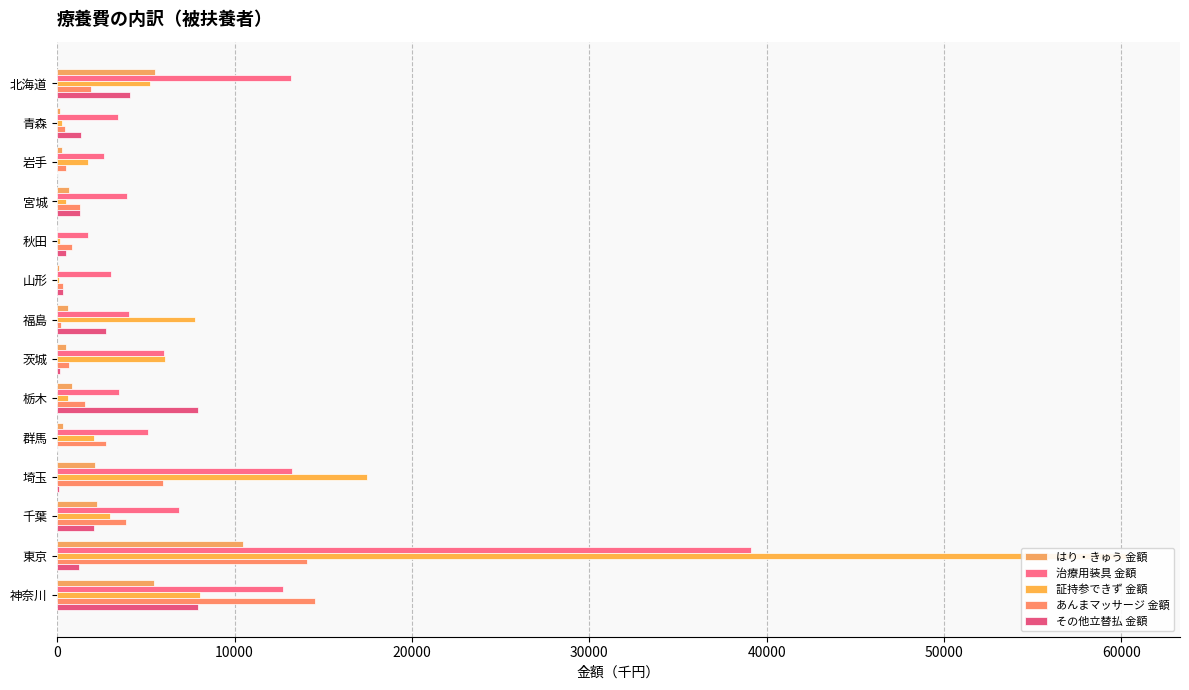

List the series in order of their peak value, lowest first.

その他立替払 金額, はり・きゅう 金額, あんまマッサージ 金額, 治療用装具 金額, 証持参できず 金額